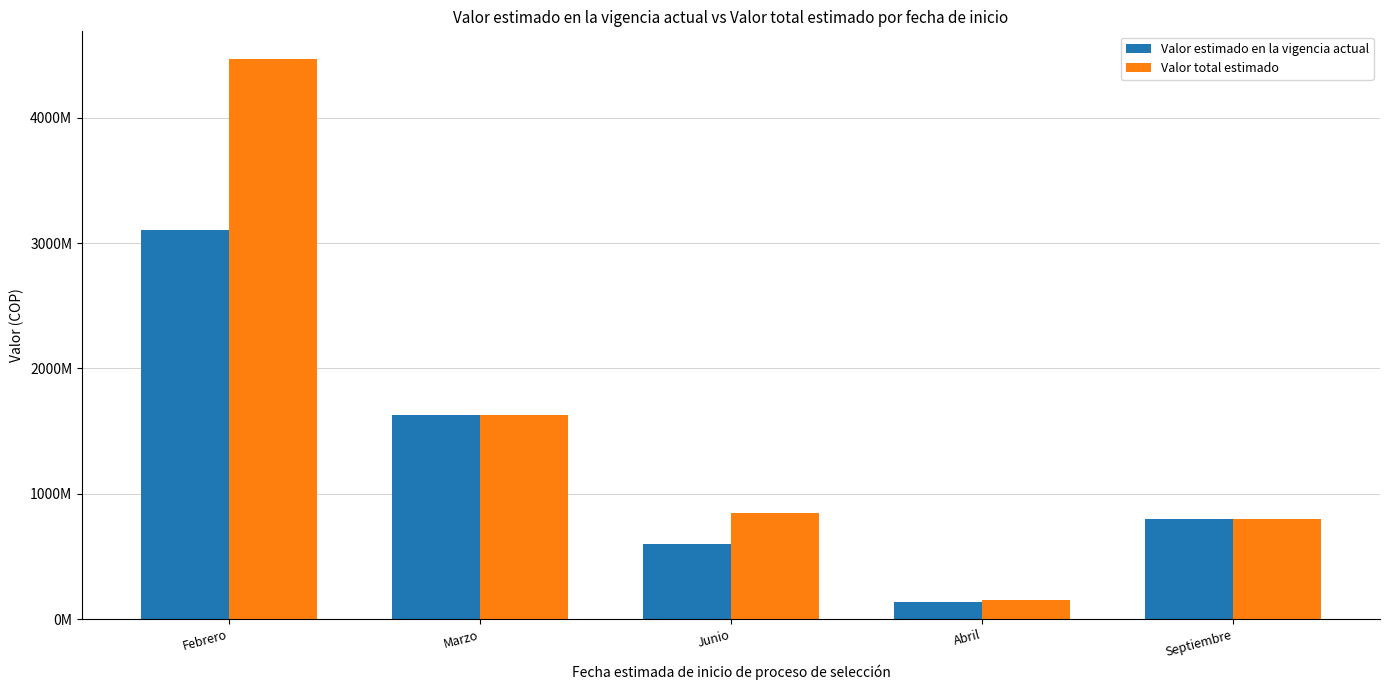

What is the difference between the highest and lowest values at Febrero?

1363984892